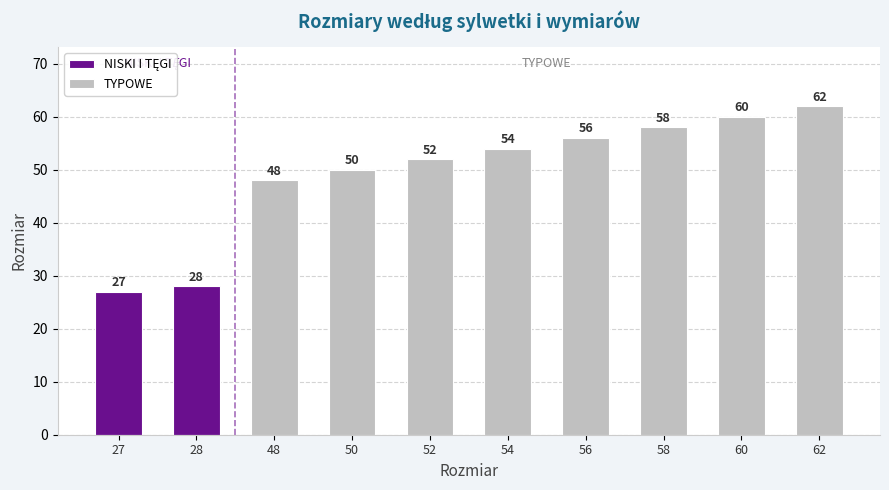

Is it true that TYPOWE equals 21 at 56?

False